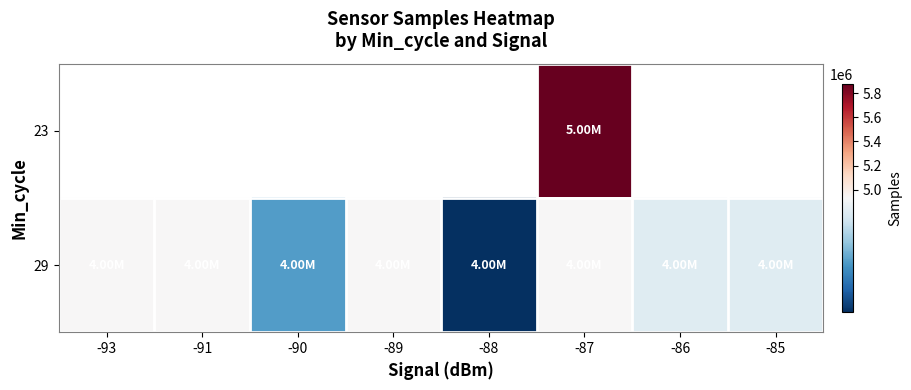

List the labels in order of 29 value, smallest first.

-88, -90, -86, -85, -91, -93, -89, -87